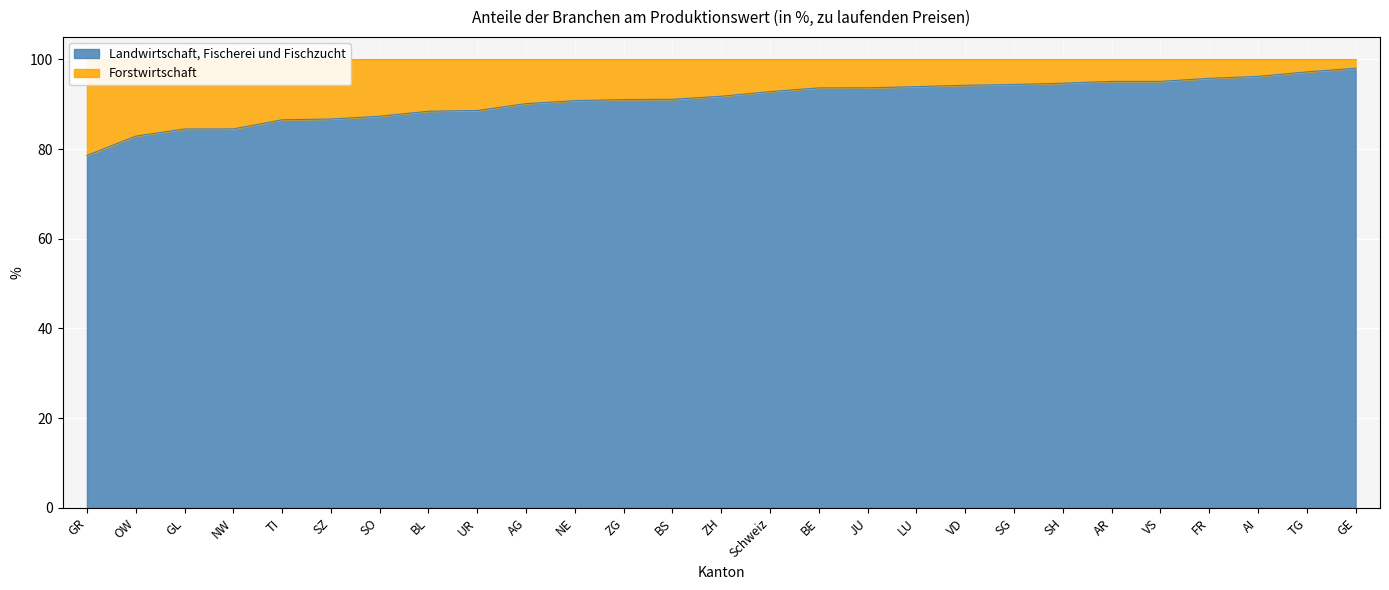

Rank the categories by value from highest to lowest.

GE, TG, AI, FR, VS, AR, SH, SG, VD, LU, JU, BE, Schweiz, ZH, BS, ZG, NE, AG, UR, BL, SO, SZ, TI, NW, GL, OW, GR